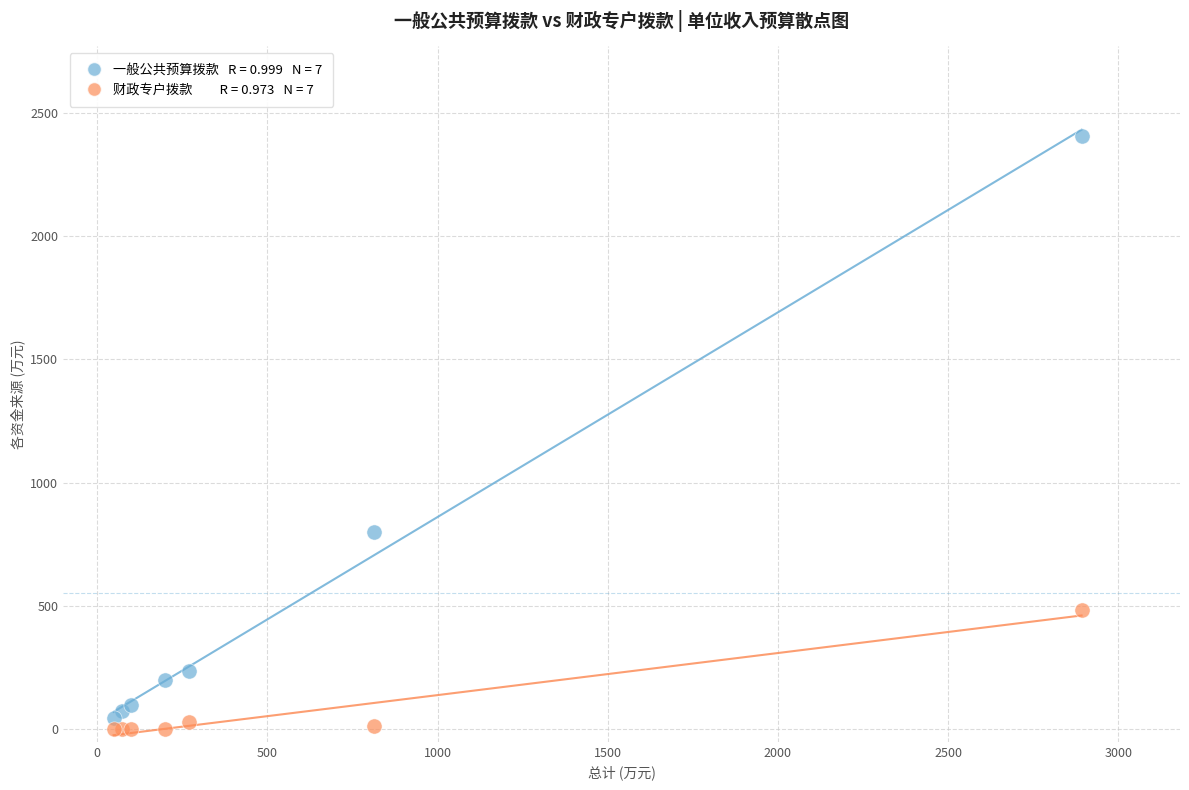

Across all series, what Y value is closest to 1203?

799.1